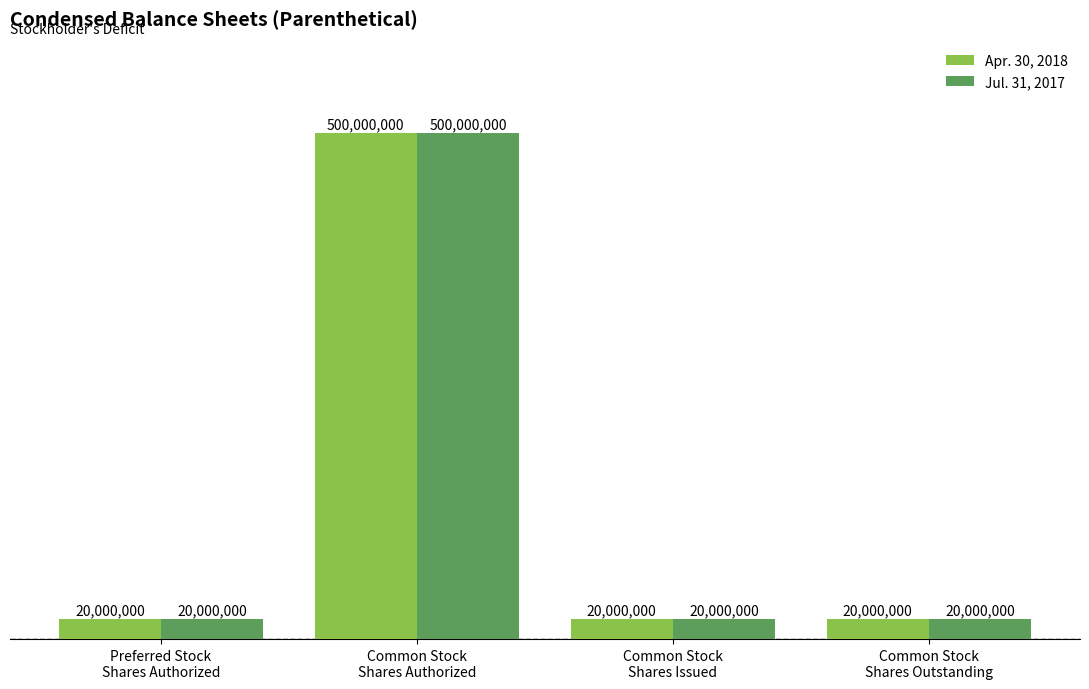

What is the difference between the maximum and minimum values in the Jul. 31, 2017 series?

480000000